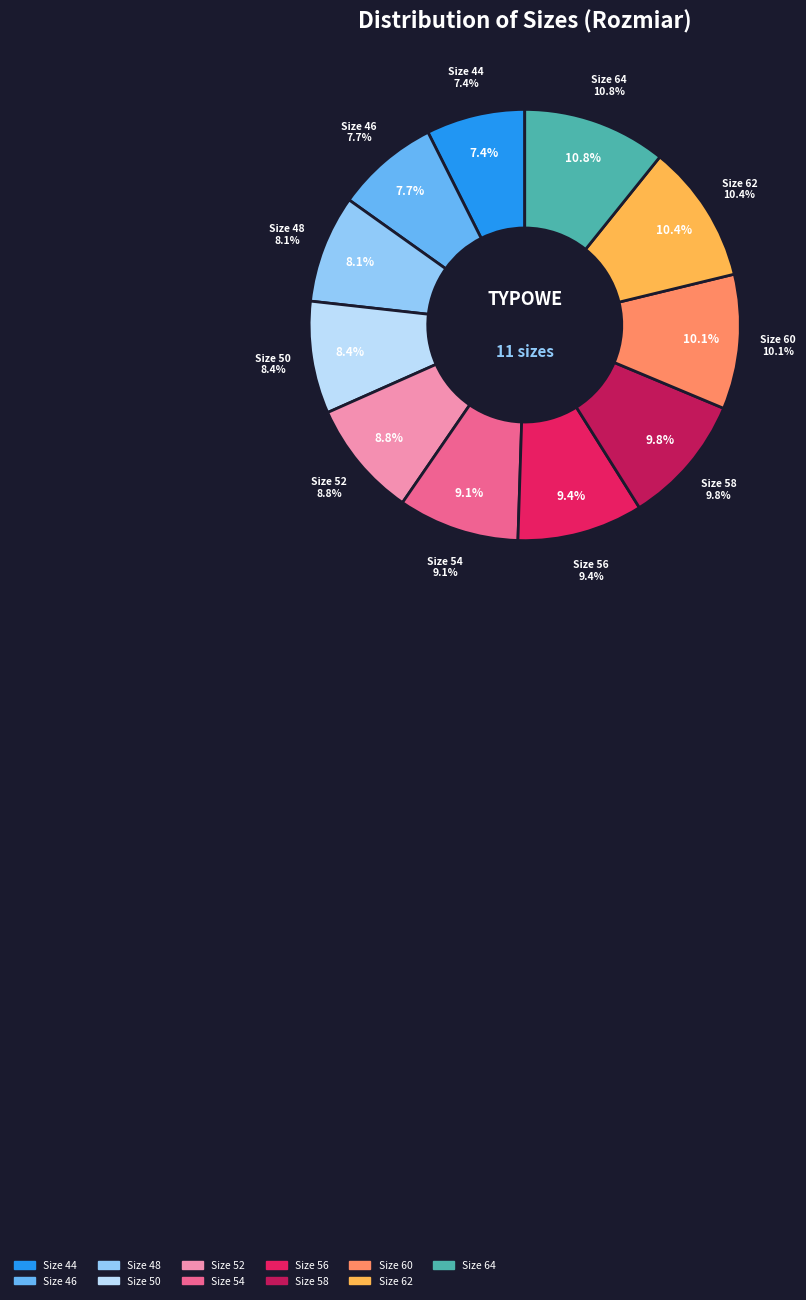

Which category has the smallest portion of the pie?

44